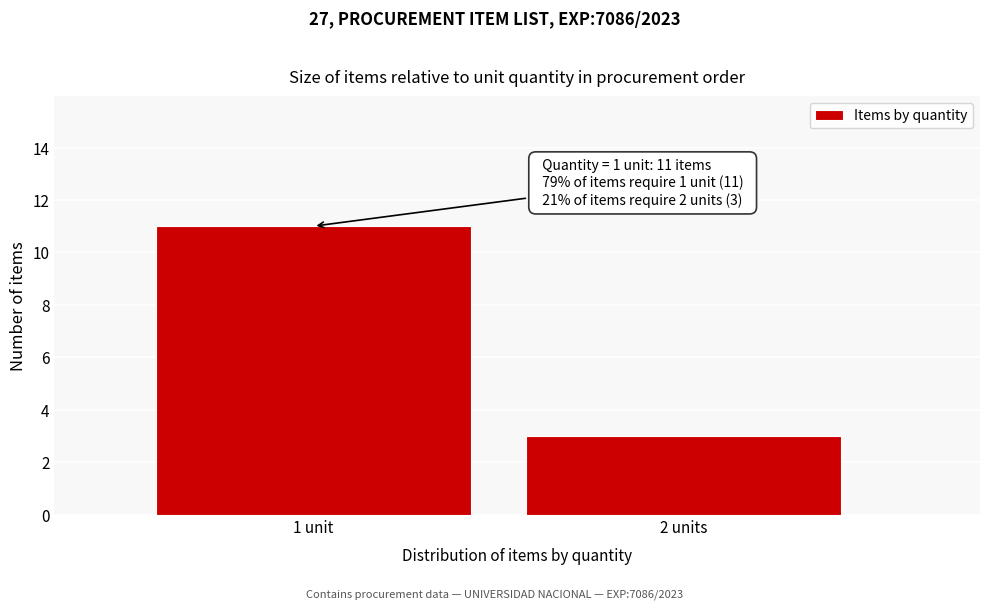

Reading left to right, extract all data points from this chart.

1 unit=11	2 units=3